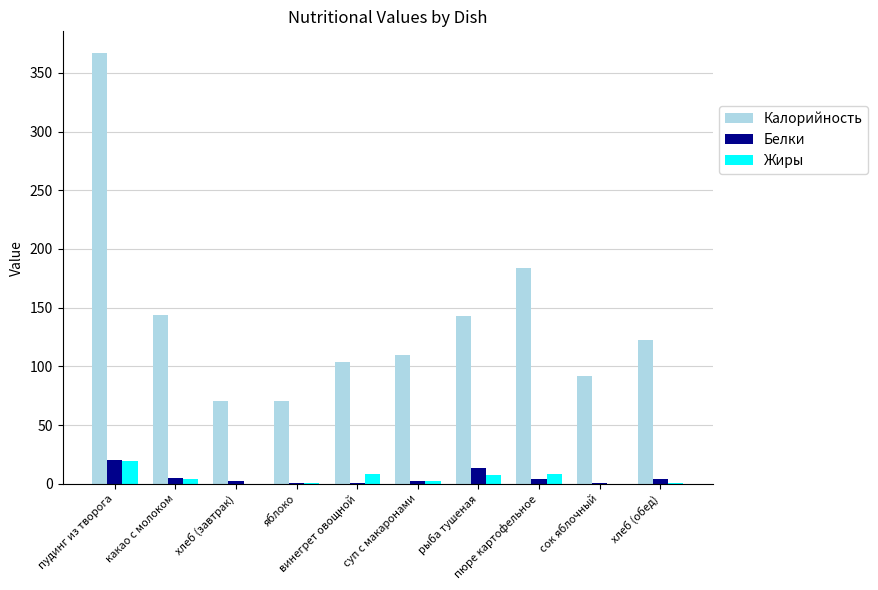

How many data points in Калорийность are above 122?

5